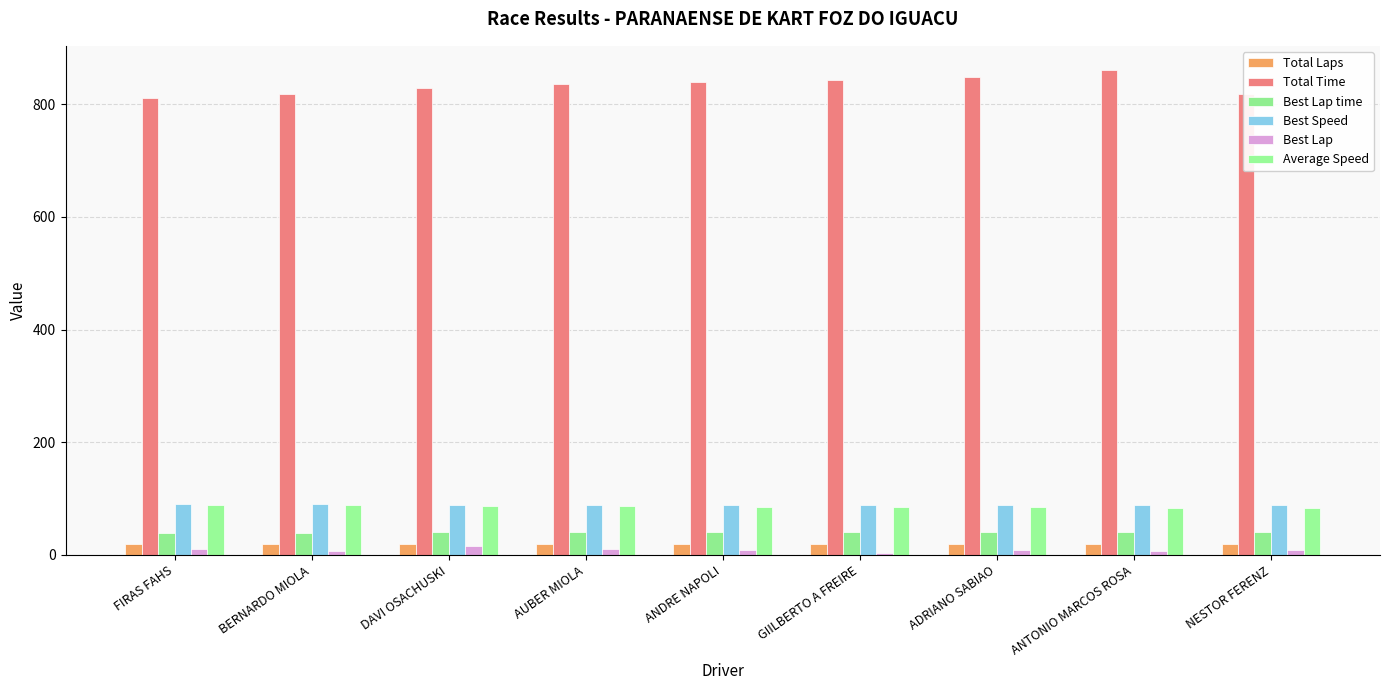

The value of Best Lap time at DAVI OSACHUSKI is 40.3. True or false?

True